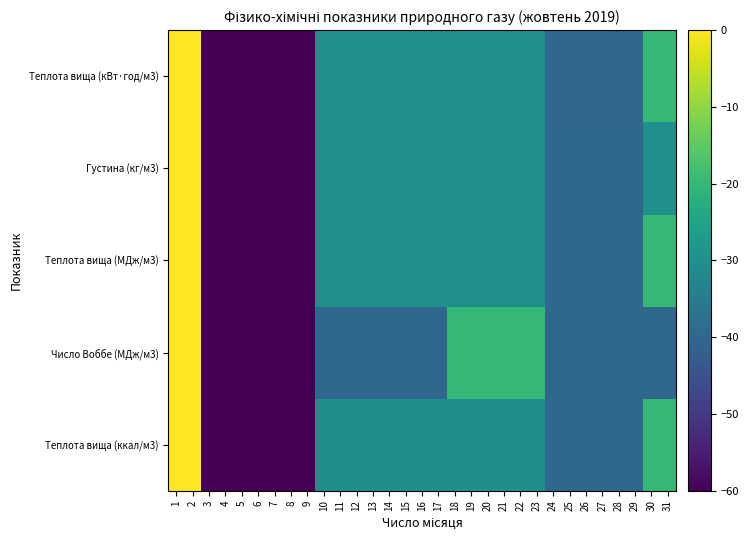

At which category is the sum across all series the highest?

1